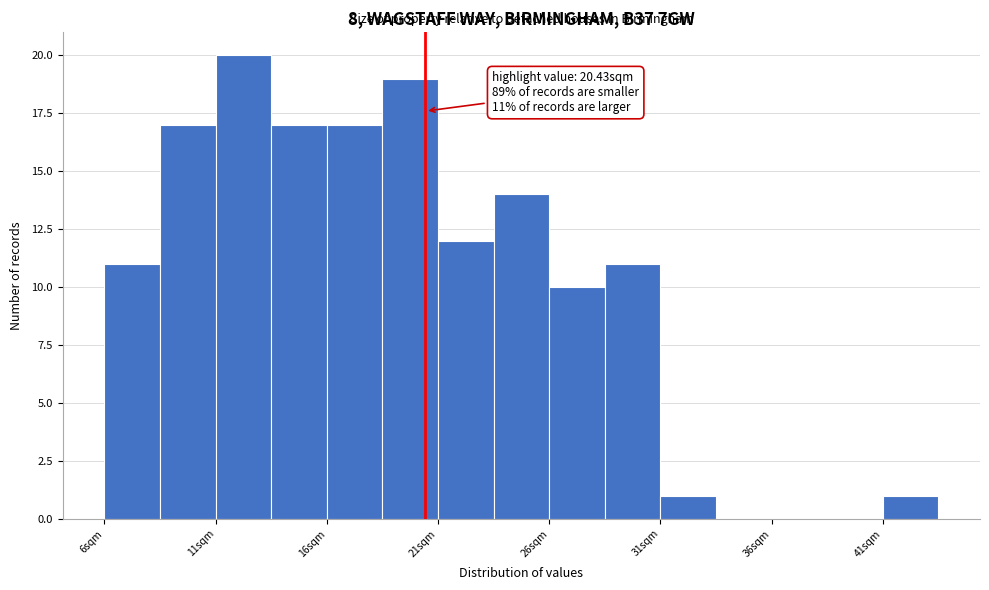

Which range on the x-axis has the tallest bar?

11.0 to 13.5